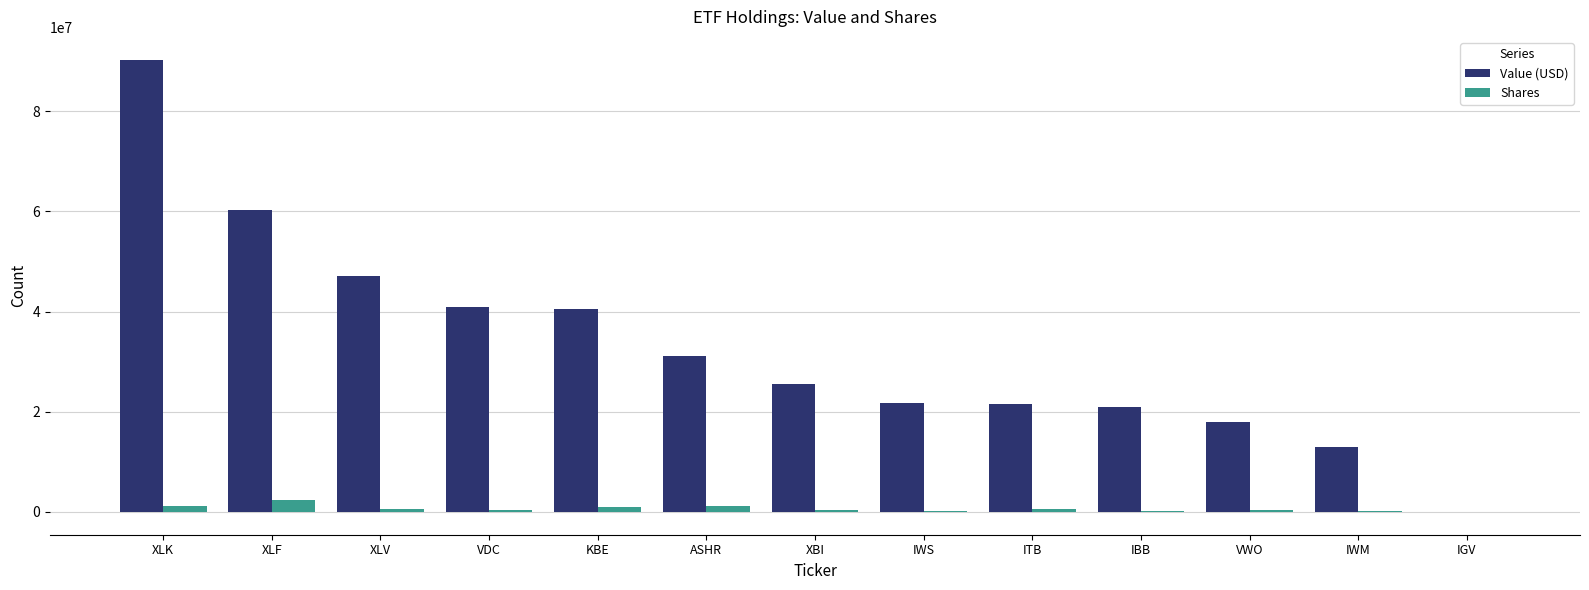

Which series has the largest total across all categories?

Value (USD)